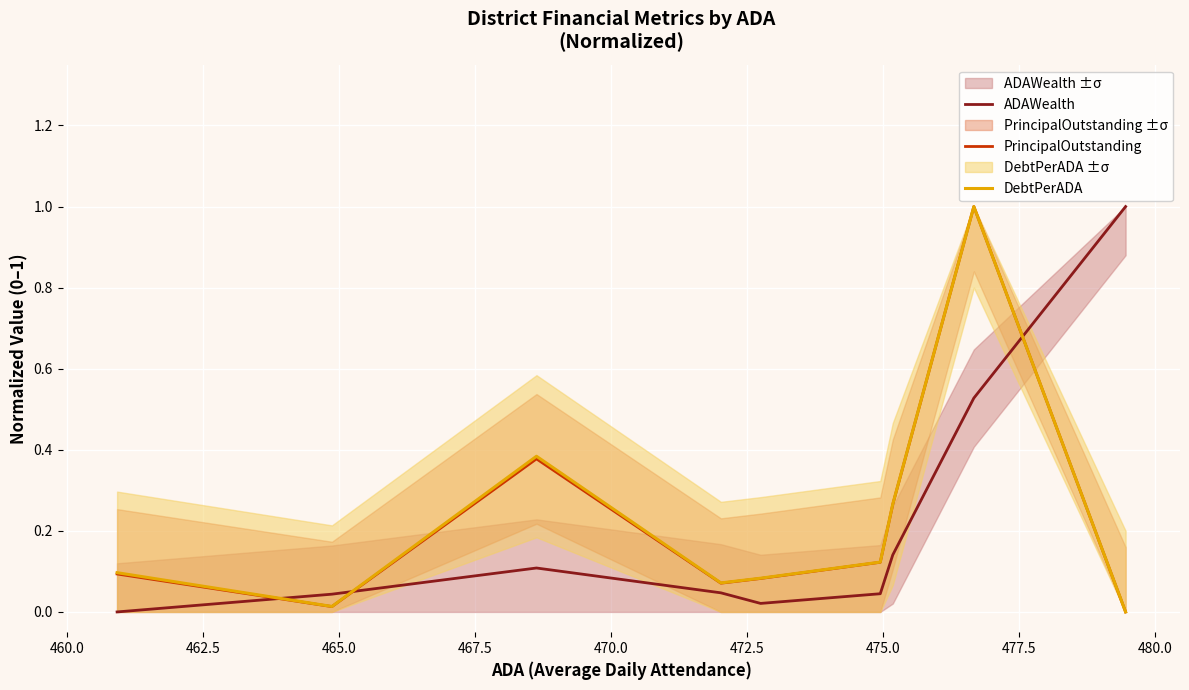

What is the maximum value for PrincipalOutstanding?

1.0